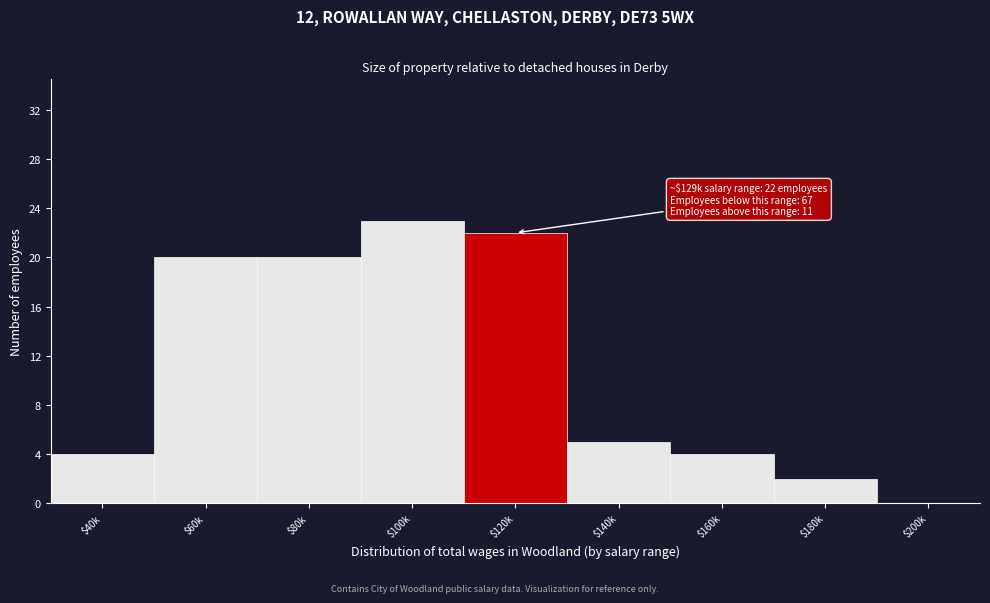

Which label corresponds to the largest value in the chart?

$100k